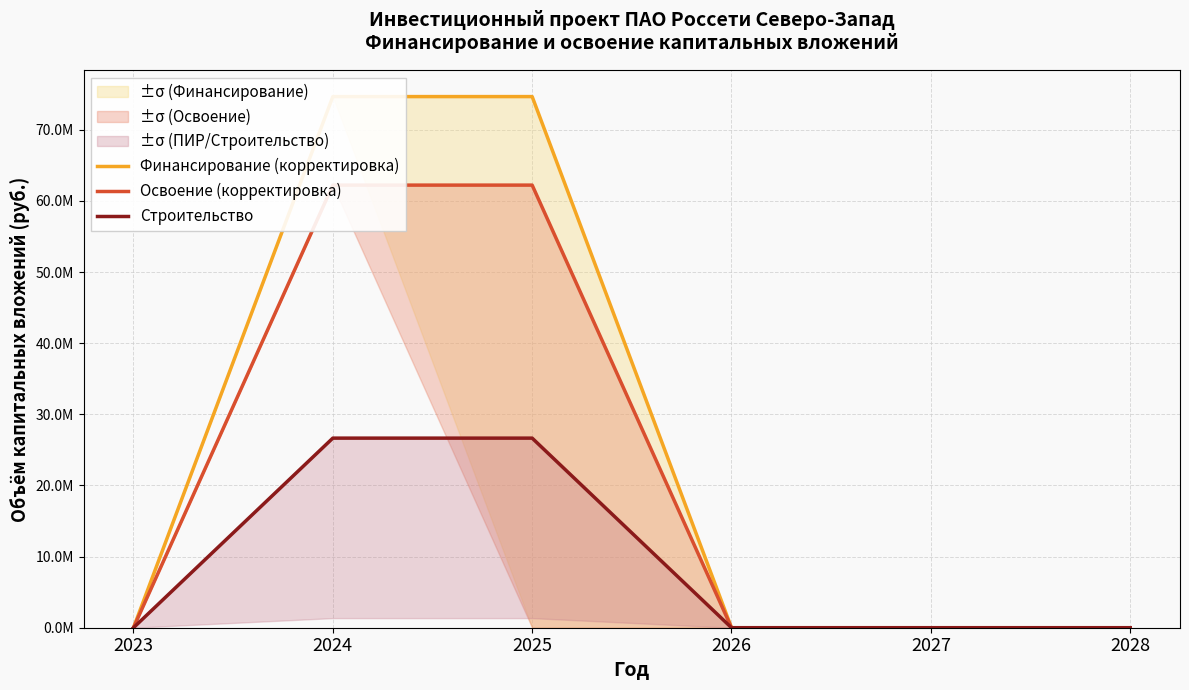

Reading right to left, what are all the values shown in this chart?

Финансирование (корректировка): 0	0	0	74664000	74664000	0
Освоение (корректировка): 0	0	0	62220000	62220000	0
Строительство: 0	0	0	26652000	26652000	0